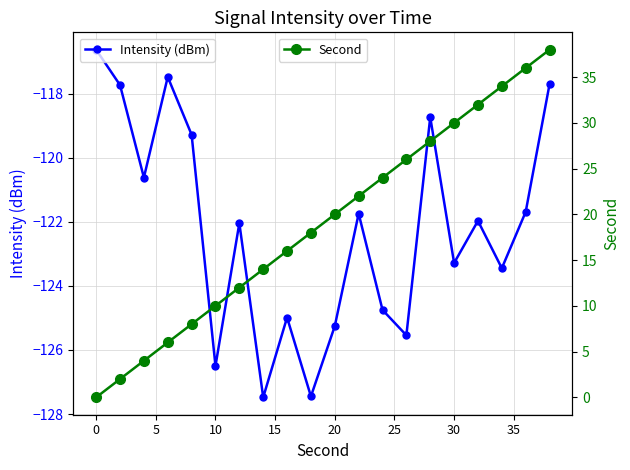

True or false: Second has more than 0 interior local peaks.

False